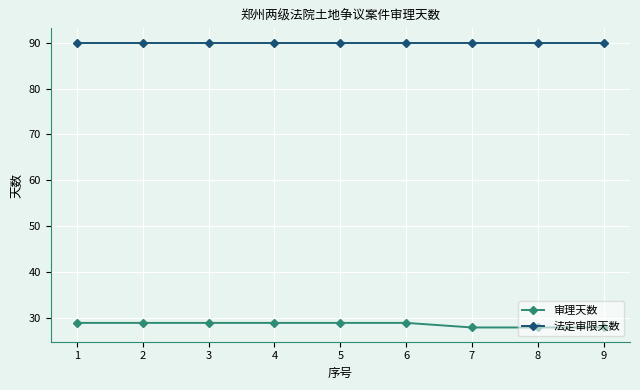

True or false: 审理天数 and 法定审限天数 intersect in this chart.

False